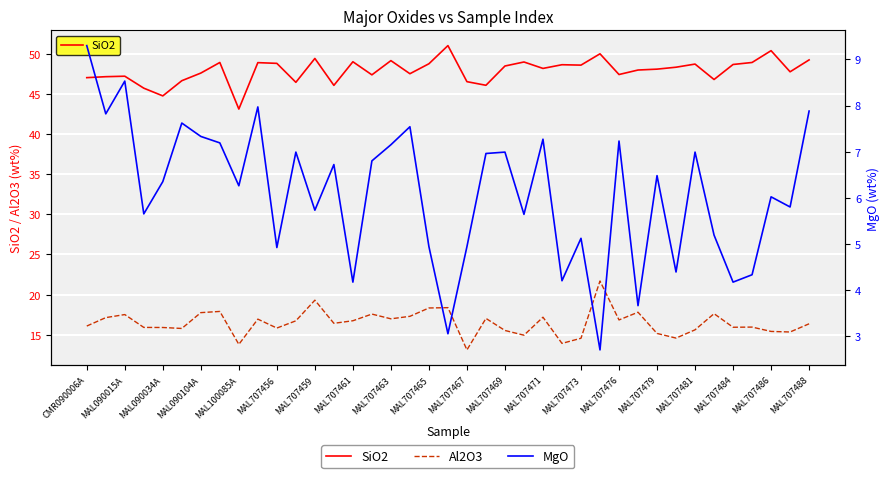

What is the minimum value for Al2O3?

13.1